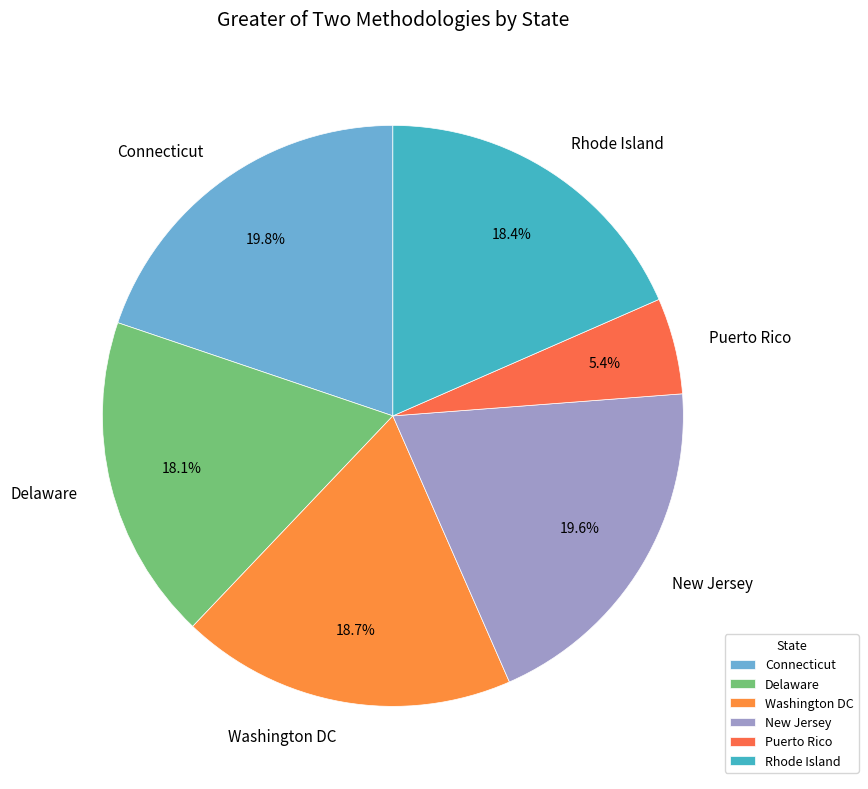

The Delaware slice represents 33% of the pie. True or false?

False